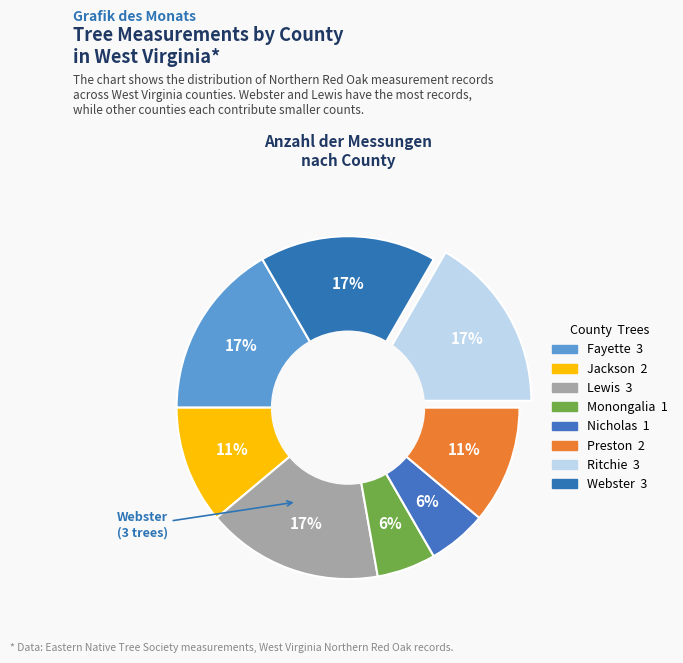

How many segments does this pie chart have?

8